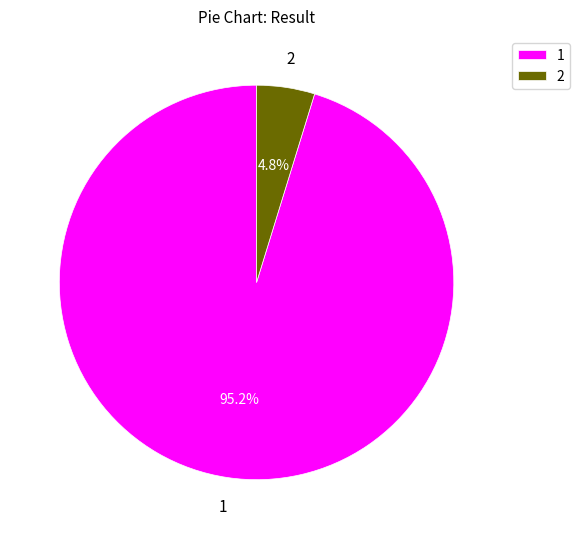

The 1 slice represents 88% of the pie. True or false?

False